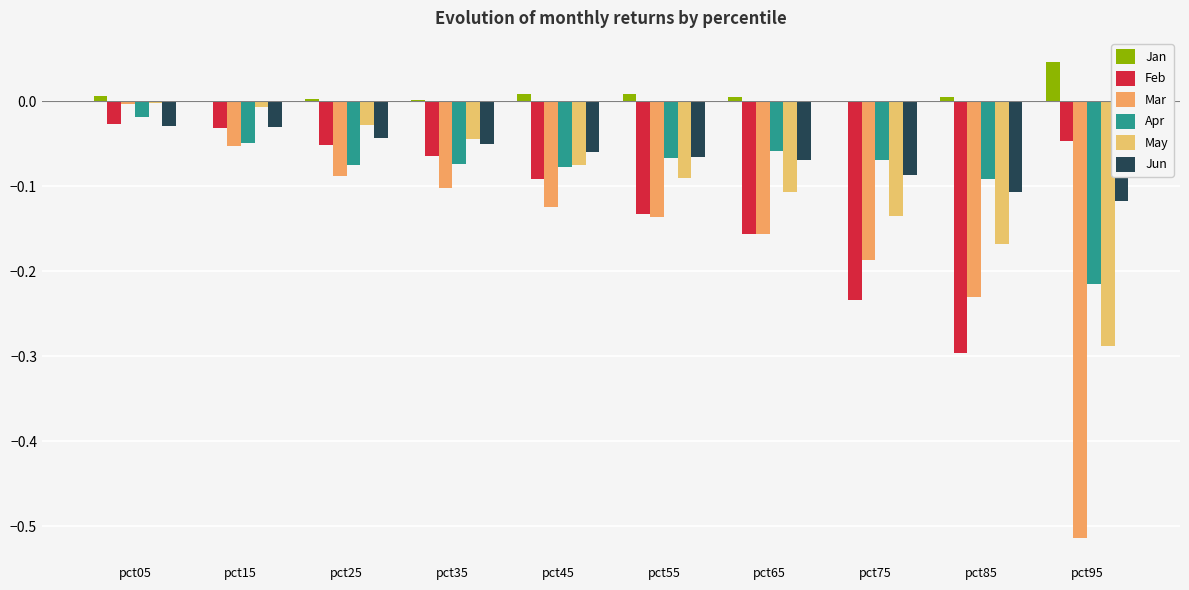

Is it true that Jan equals 0.0 at pct45?

True